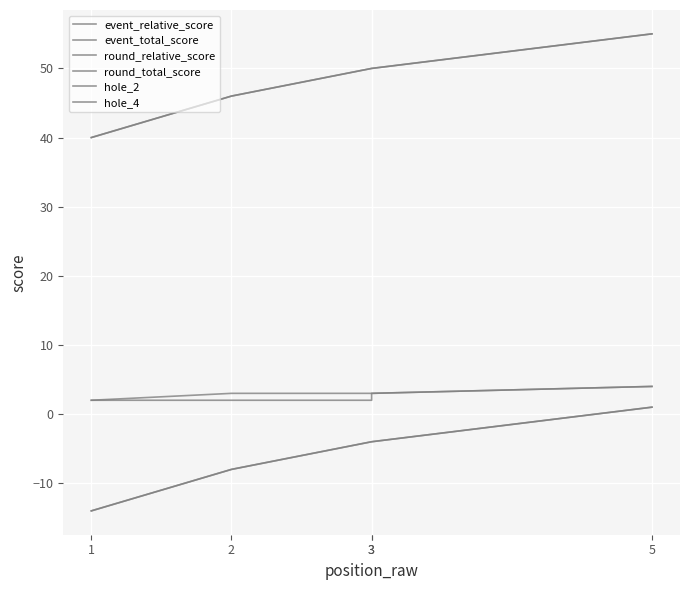

Which series has the widest spread of values?

event_relative_score